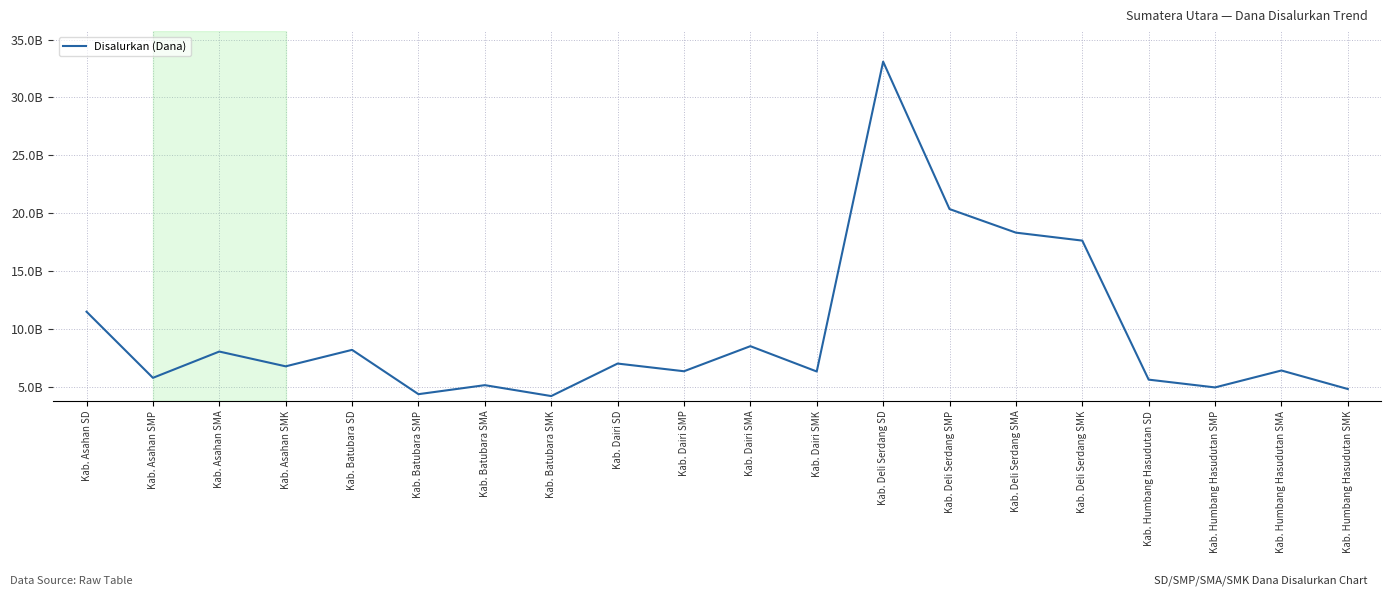

What position from the right is Kab. Batubara SMK?

13